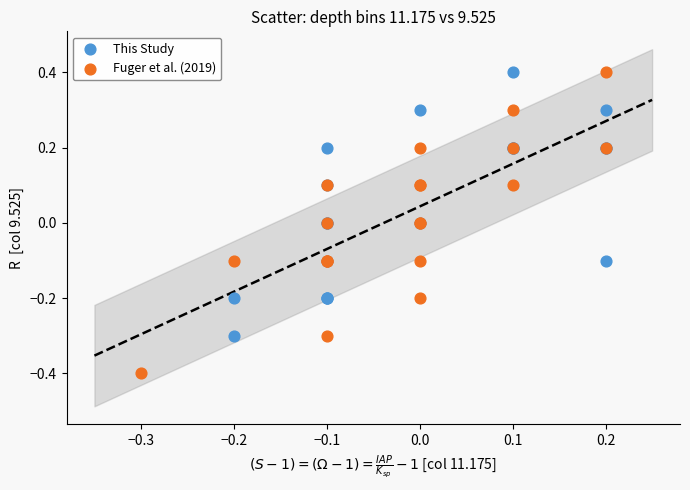

Which series reaches the minimum Y coordinate?

Fuger et al. (2019)